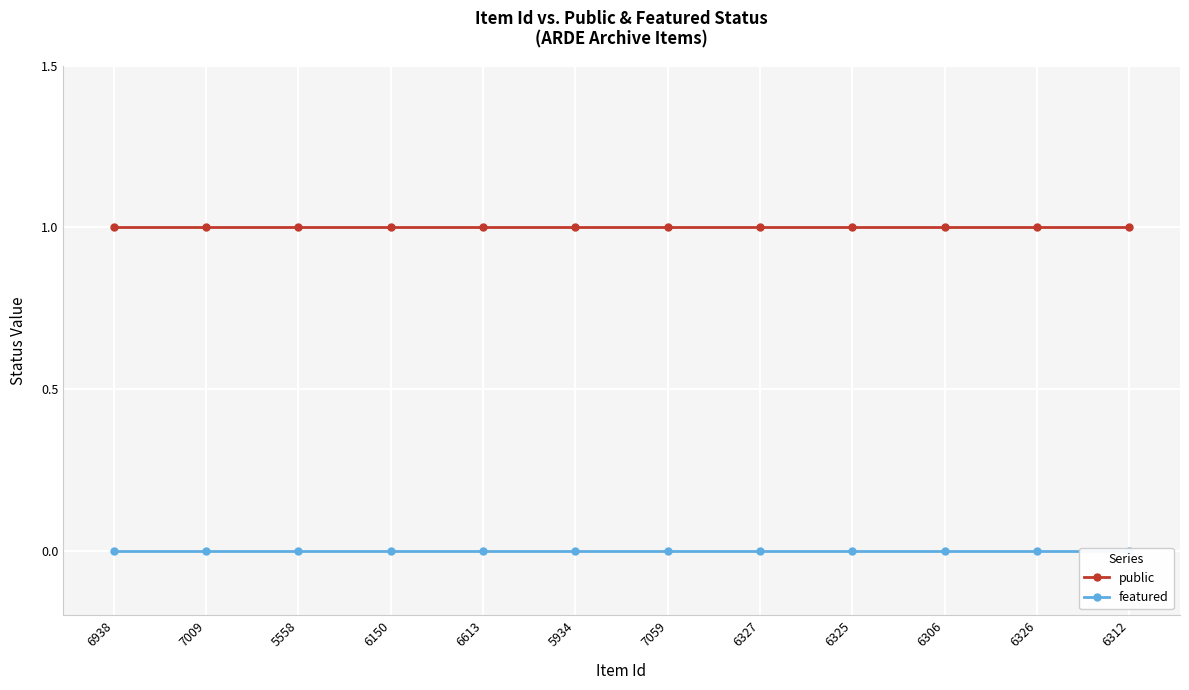

What is the spread (max minus min) of values at 6326?

1